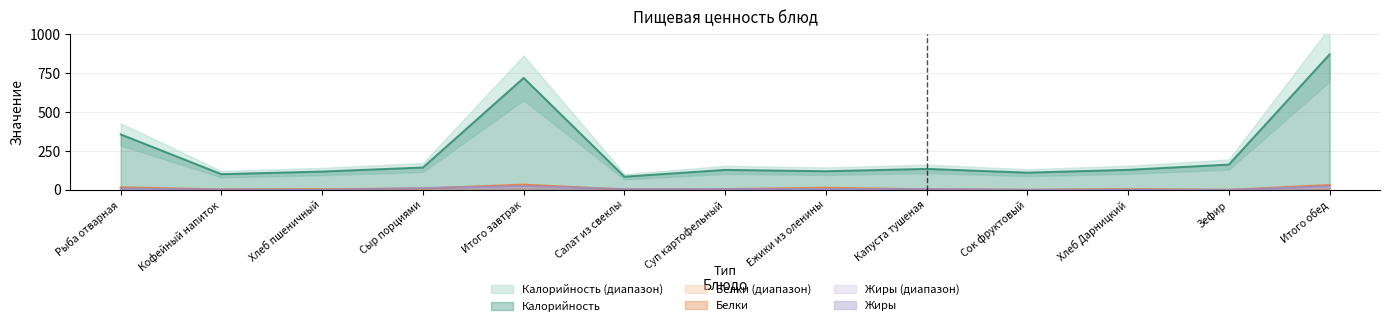

The value of Белки at Итого обед is 55.3. True or false?

False